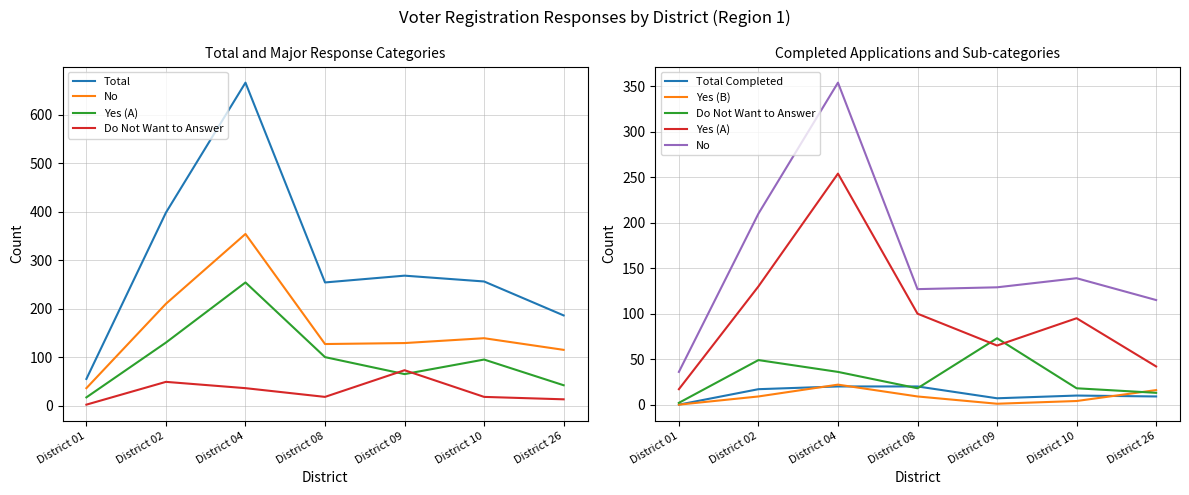

How many values in the Total Completed series exceed 10?

3